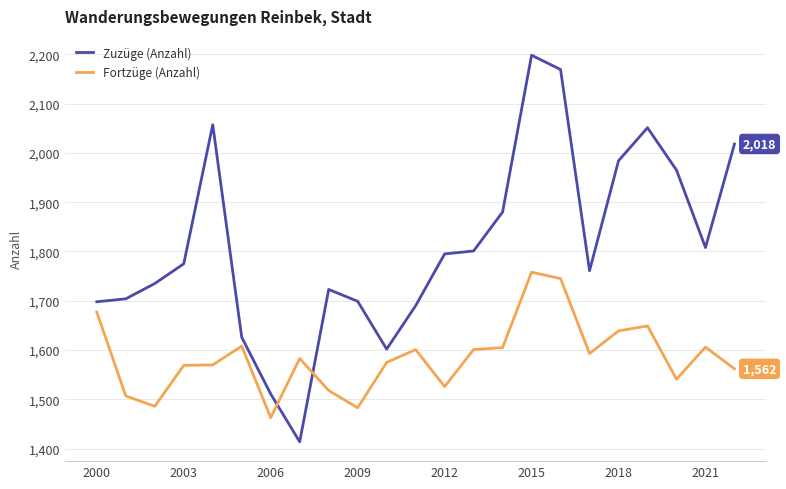

Which series has the largest total across all categories?

Zuzüge (Anzahl)